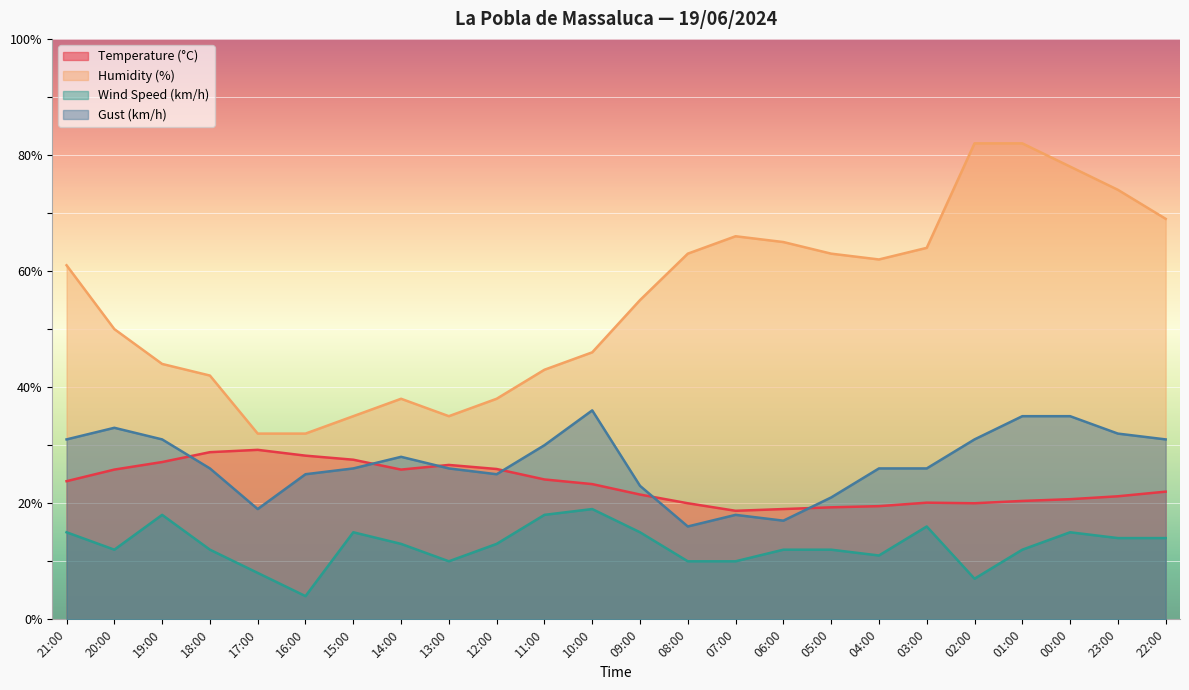

Reading left to right, transcribe all the data shown in this chart.

Temperature (°C): 23.8	25.8	27.1	28.8	29.2	28.2	27.5	25.8	26.6	25.9	24.1	23.3	21.5	20.0	18.7	19.0	19.3	19.5	20.1	20.0	20.4	20.7	21.2	22.0
Humidity (%): 61.0	50.0	44.0	42.0	32.0	32.0	35.0	38.0	35.0	38.0	43.0	46.0	55.0	63.0	66.0	65.0	63.0	62.0	64.0	82.0	82.0	78.0	74.0	69.0
Wind Speed (km/h): 15.0	12.0	18.0	12.0	8.0	4.0	15.0	13.0	10.0	13.0	18.0	19.0	15.0	10.0	10.0	12.0	12.0	11.0	16.0	7.0	12.0	15.0	14.0	14.0
Gust (km/h): 31.0	33.0	31.0	26.0	19.0	25.0	26.0	28.0	26.0	25.0	30.0	36.0	23.0	16.0	18.0	17.0	21.0	26.0	26.0	31.0	35.0	35.0	32.0	31.0